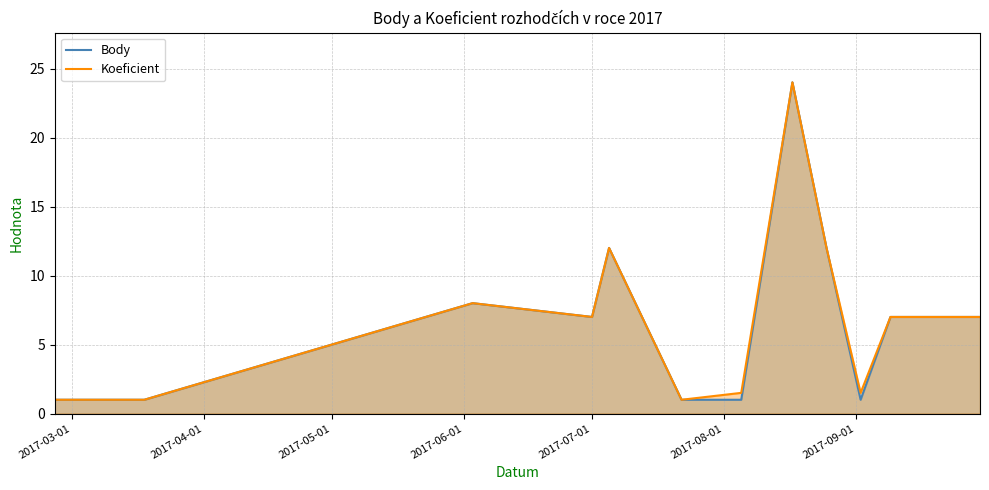

True or false: Koeficient and Body cross at least once.

False